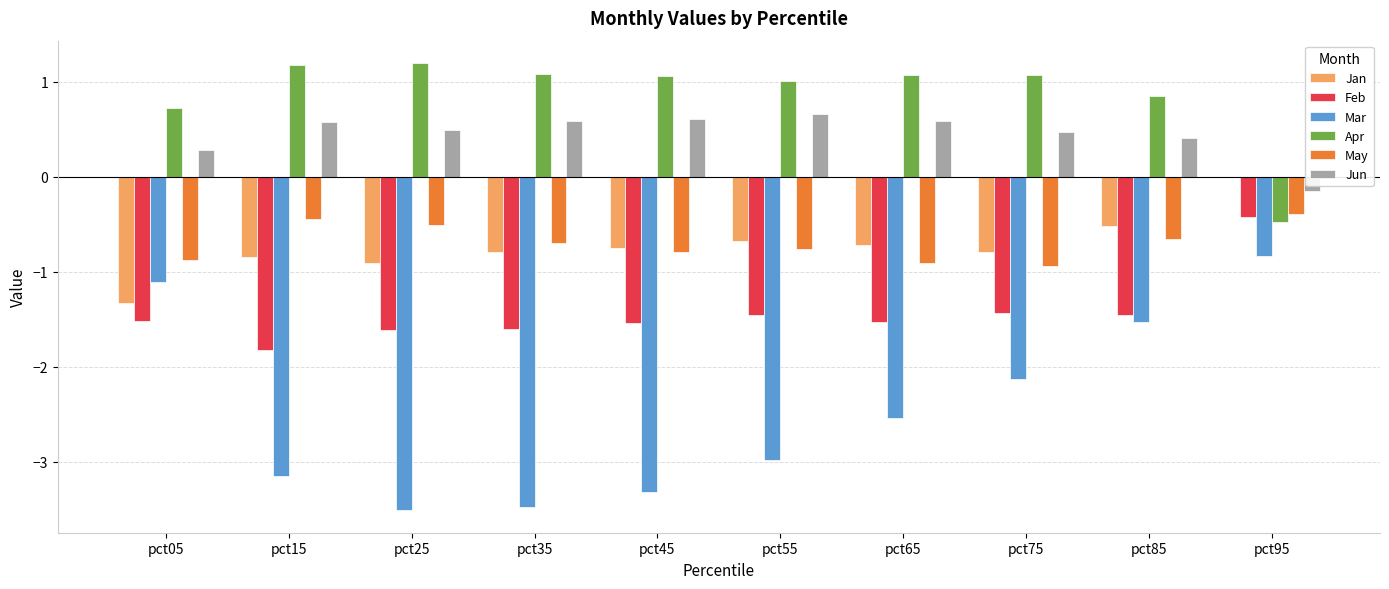

How many distinct data groups are displayed?

6